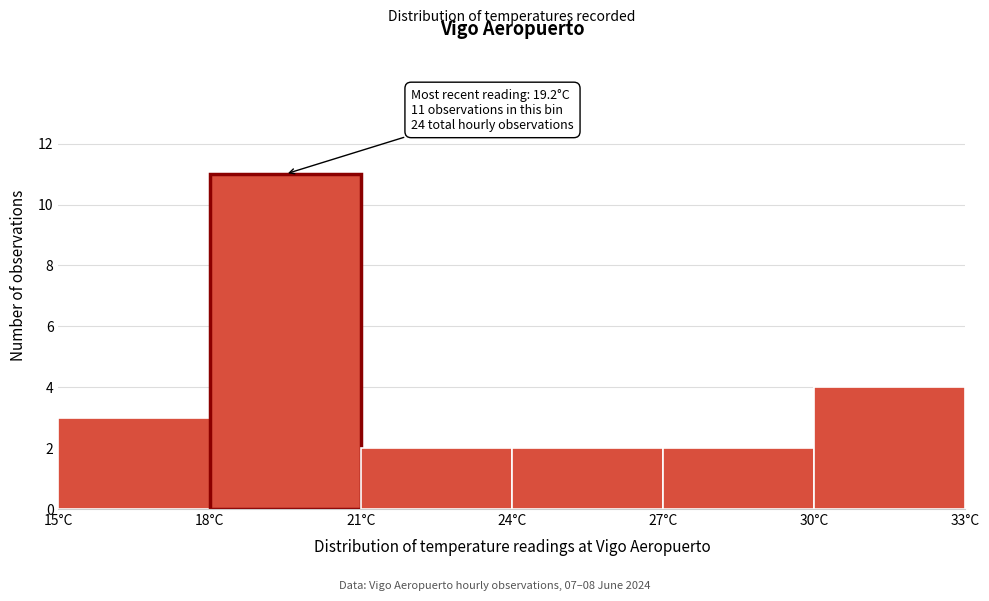

Which range on the x-axis has the tallest bar?

18 to 21